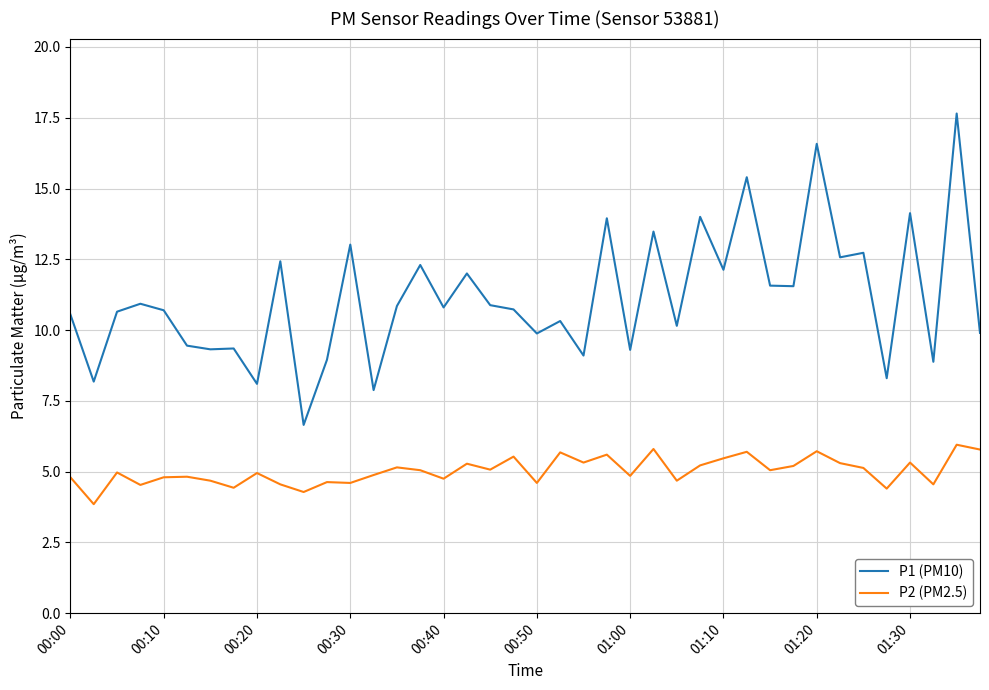

What are all the series names shown in the legend?

P1 (PM10), P2 (PM2.5)